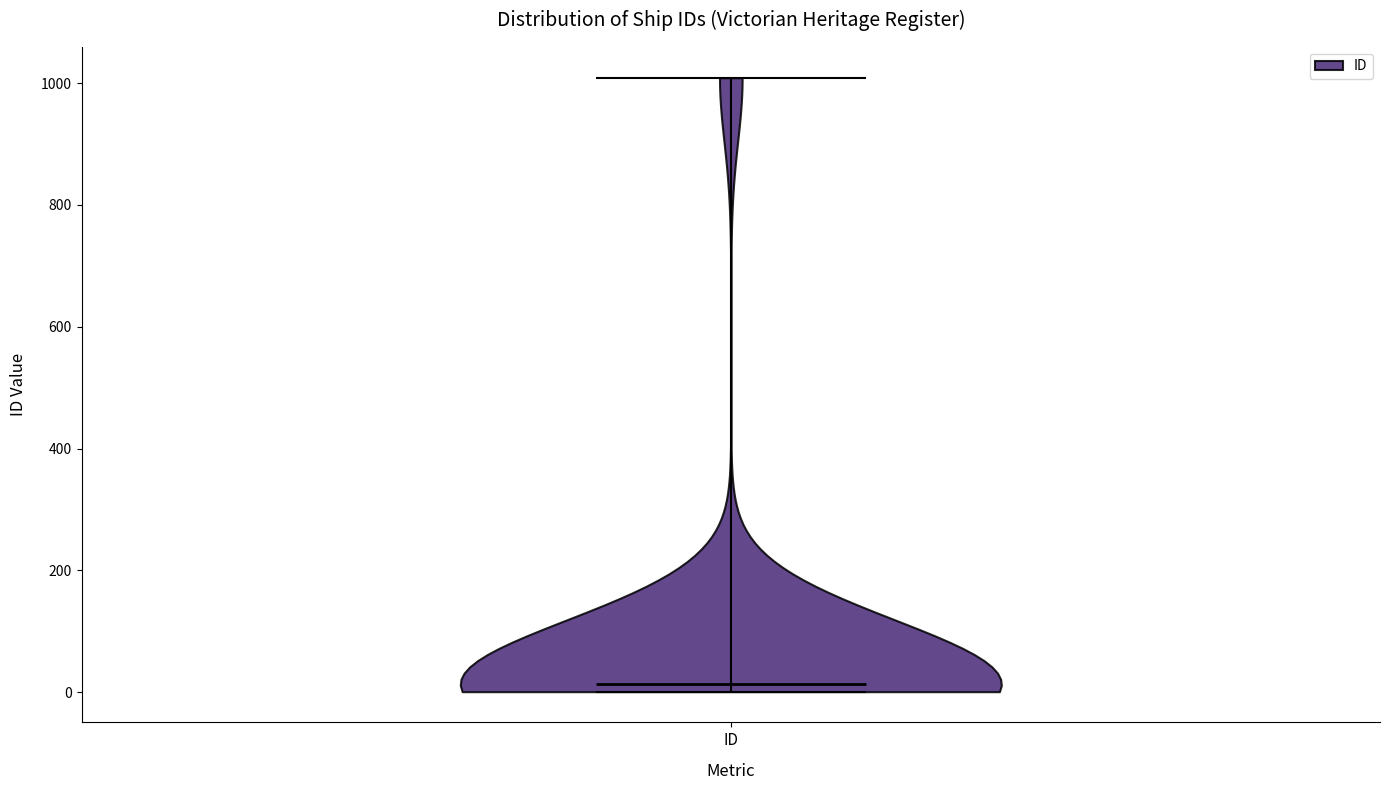

Where does the median line of the violin for ID sit on the y-axis? The values are not printed on the chart, so give them approximately, as read against the axis.

20